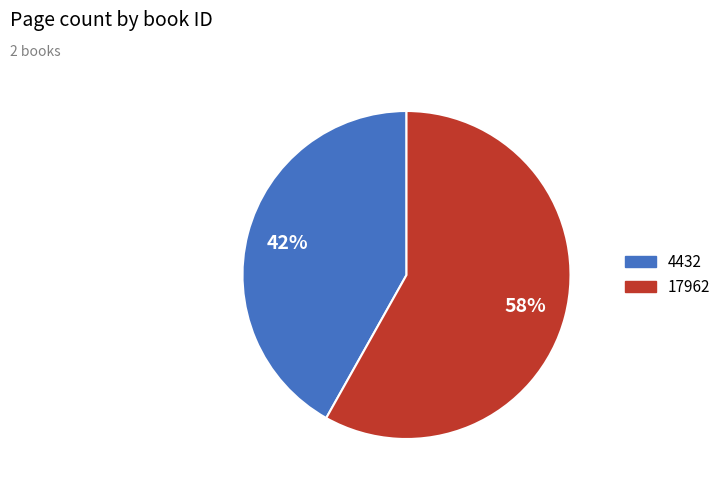

Which has a higher value, 4432 or 17962?

17962